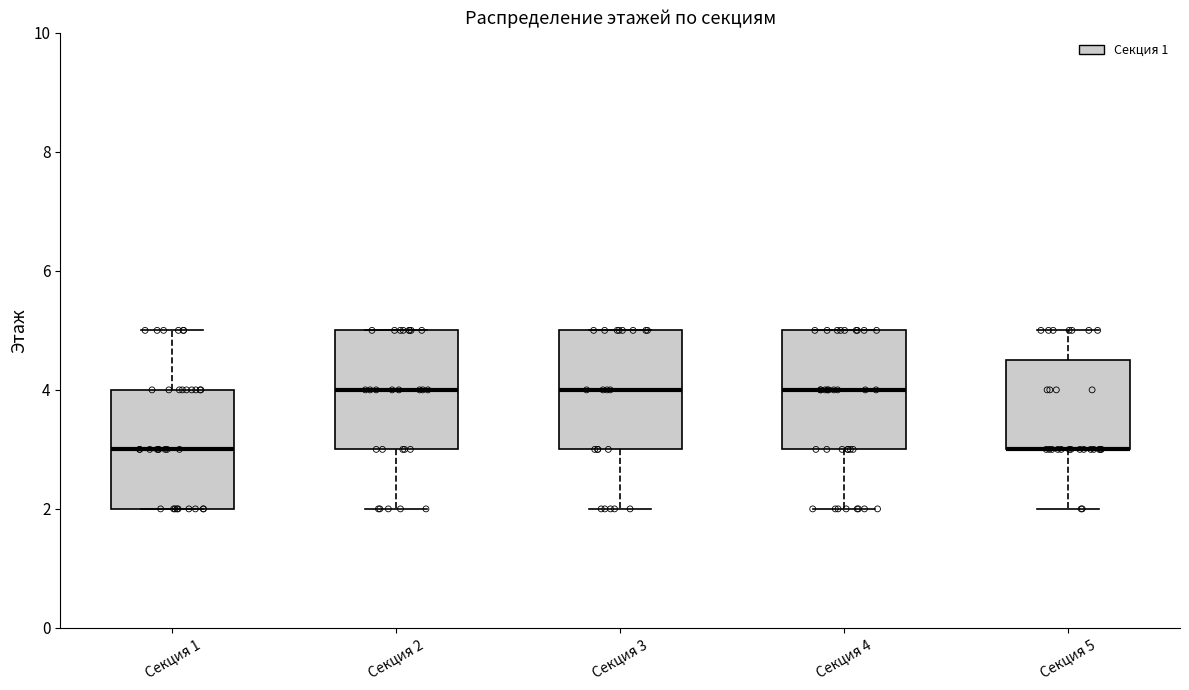

Where is the upper edge of the box for Секция 1 on the y-axis? The values are not printed on the chart, so give them approximately, as read against the axis.

4.0